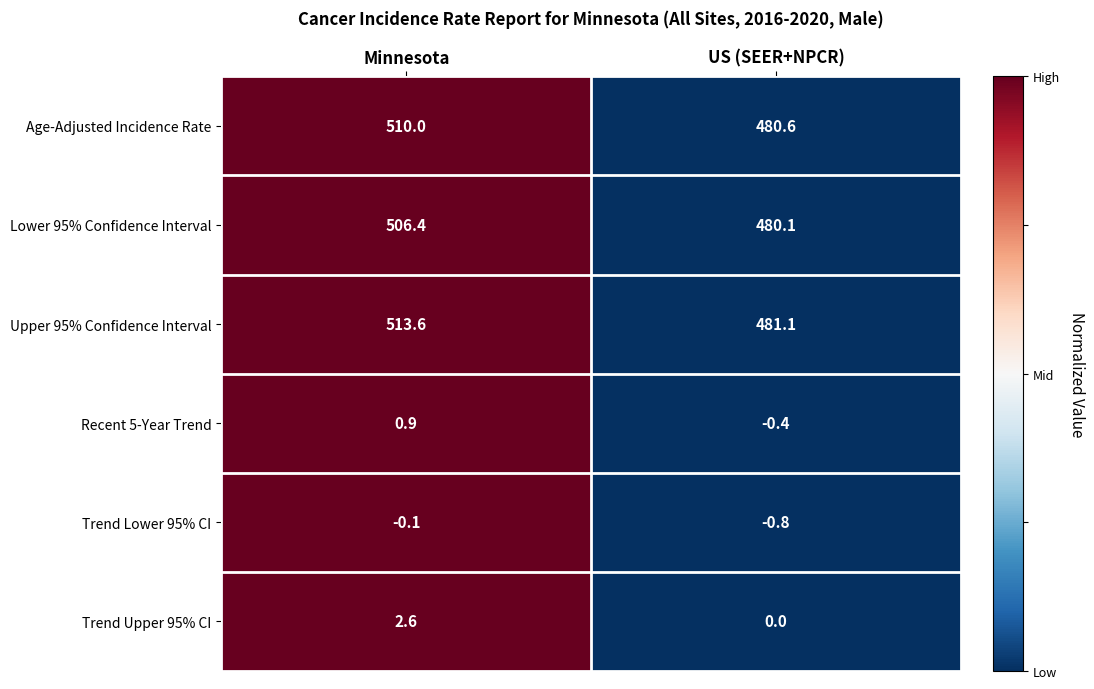

Which series has the largest total across all categories?

Upper 95% Confidence Interval